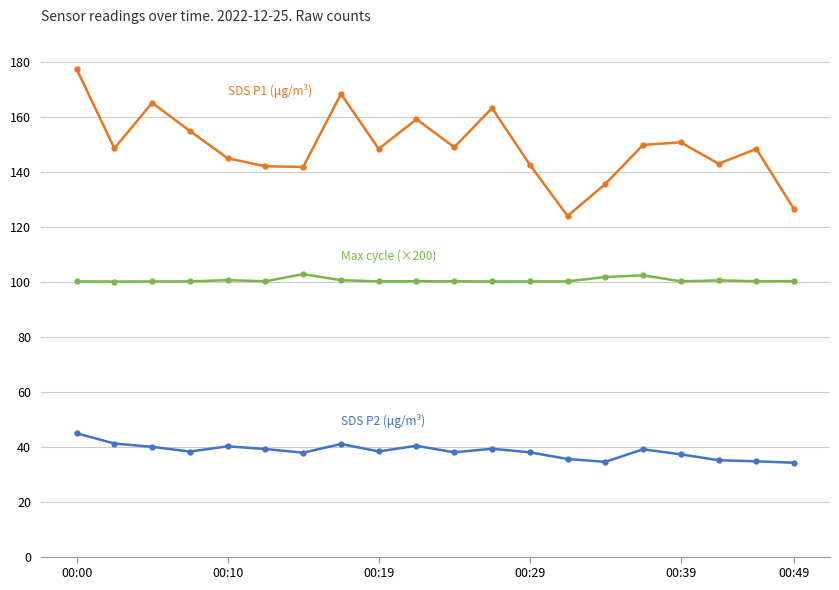

What is the minimum value shown in the chart?

34.2